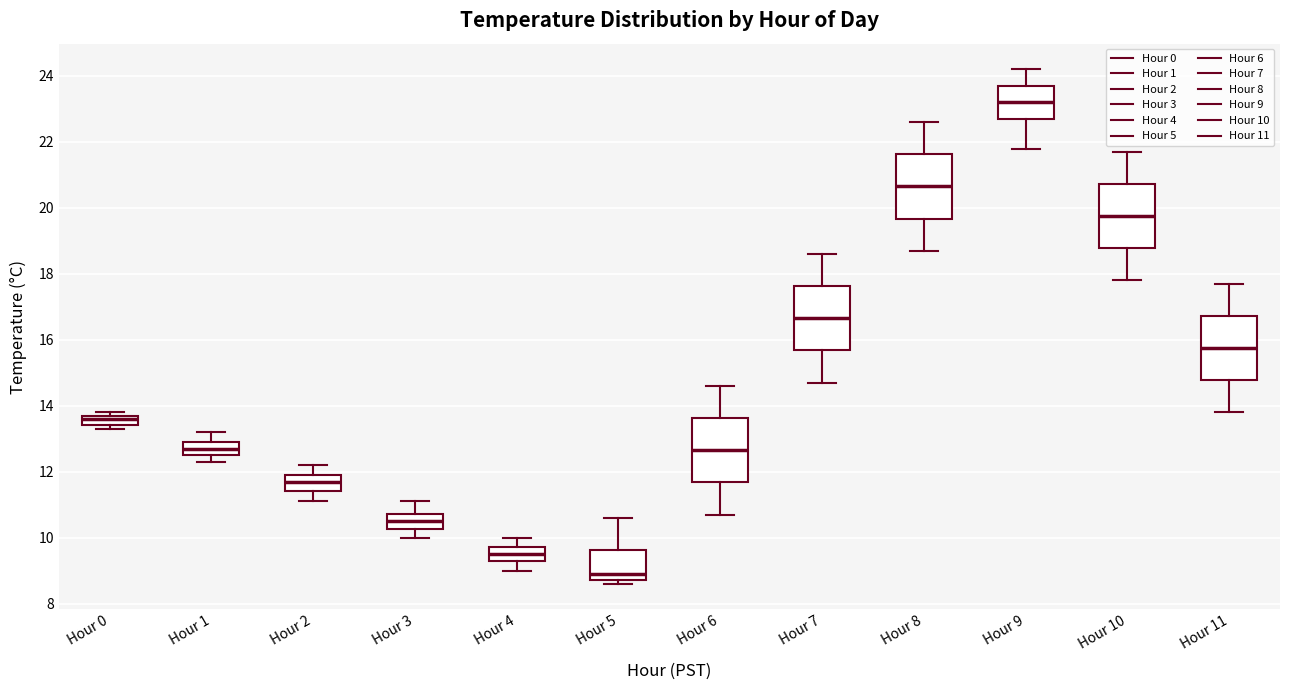

Which box has the highest median line?

Hour 9